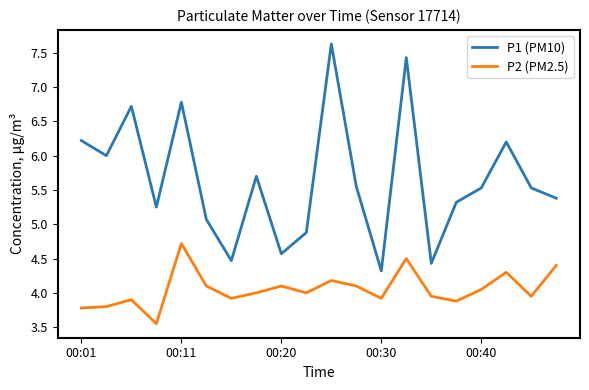

True or false: P1 (PM10) and P2 (PM2.5) intersect in this chart.

False